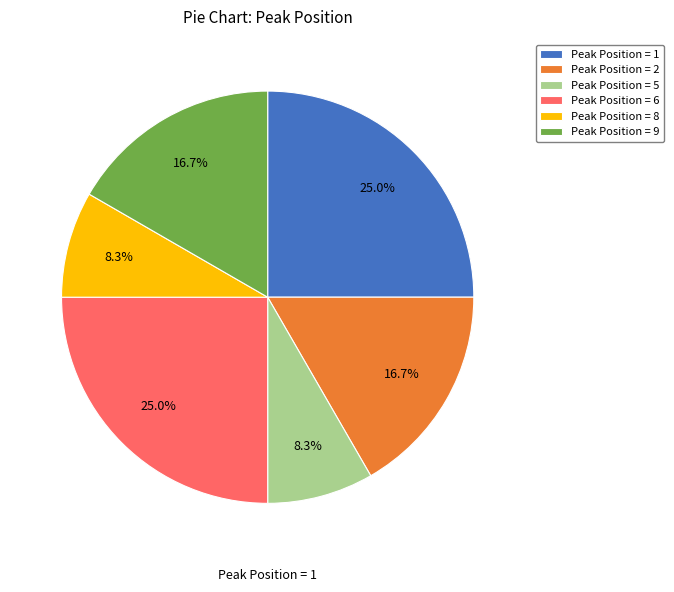

How many segments does this pie chart have?

6